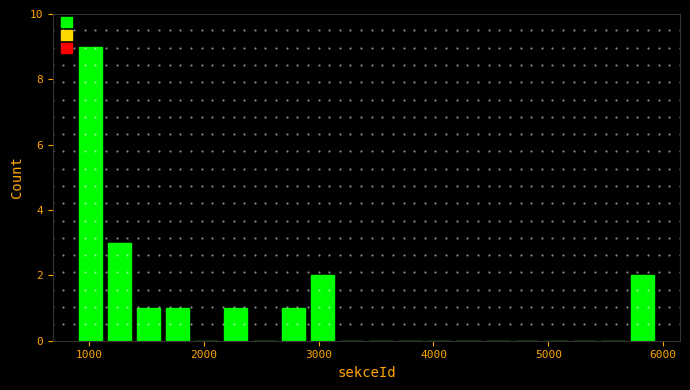

Read against the x-axis, roughly where is the centre of the tallest bar?

1000